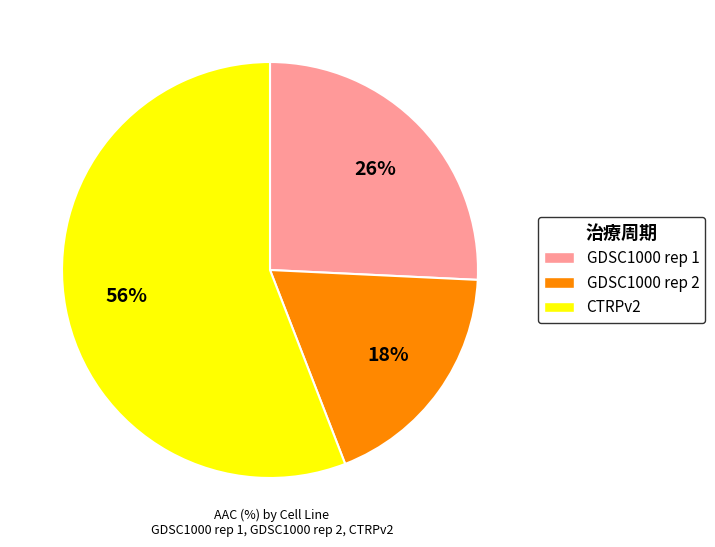

Which has a higher value, CTRPv2 or GDSC1000 rep 2?

CTRPv2